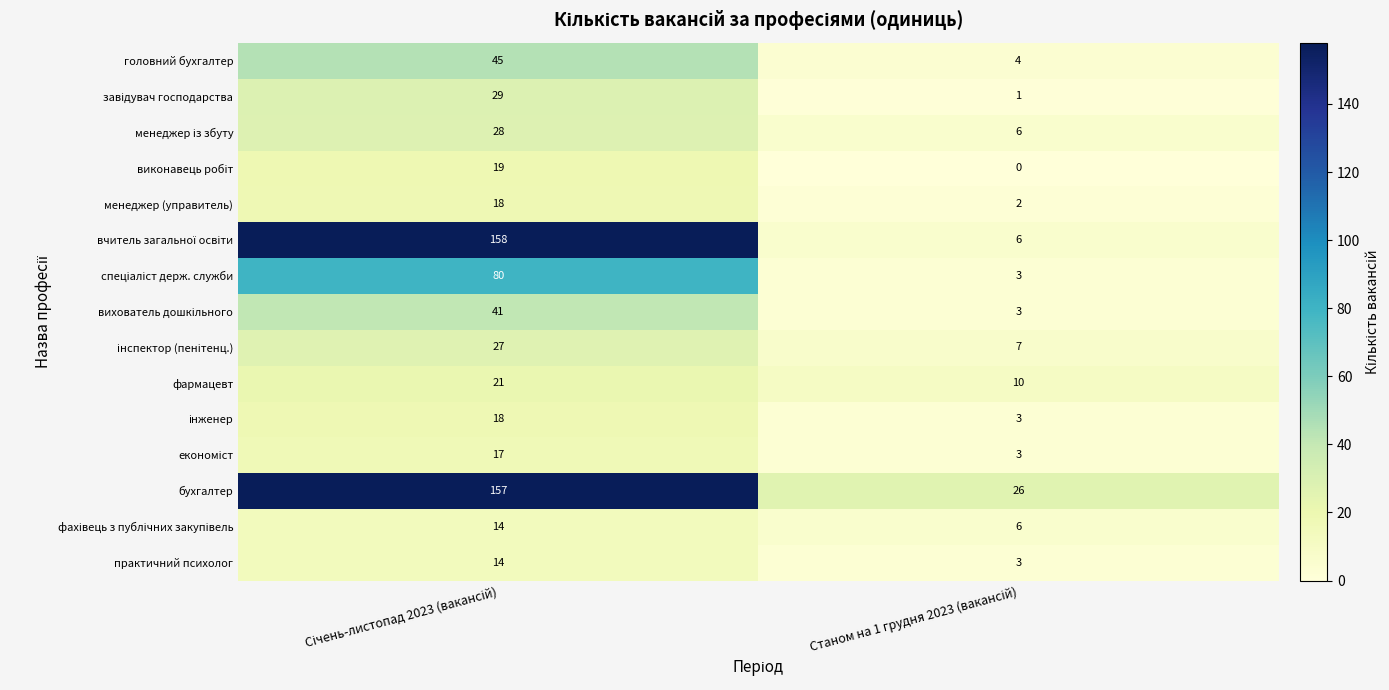

Which series has the largest total across all categories?

бухгалтер